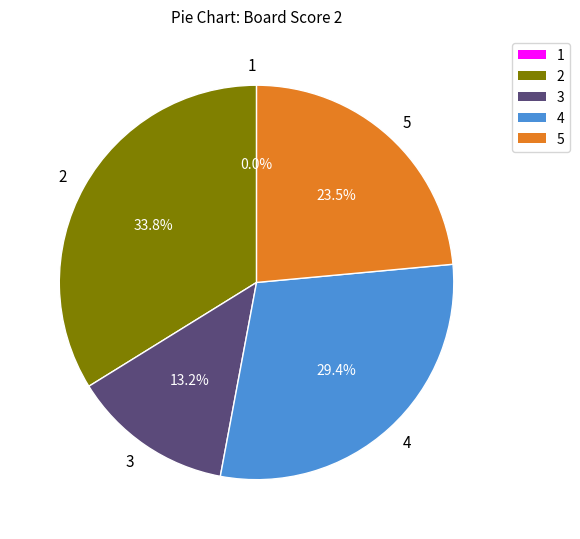

How many segments does this pie chart have?

5